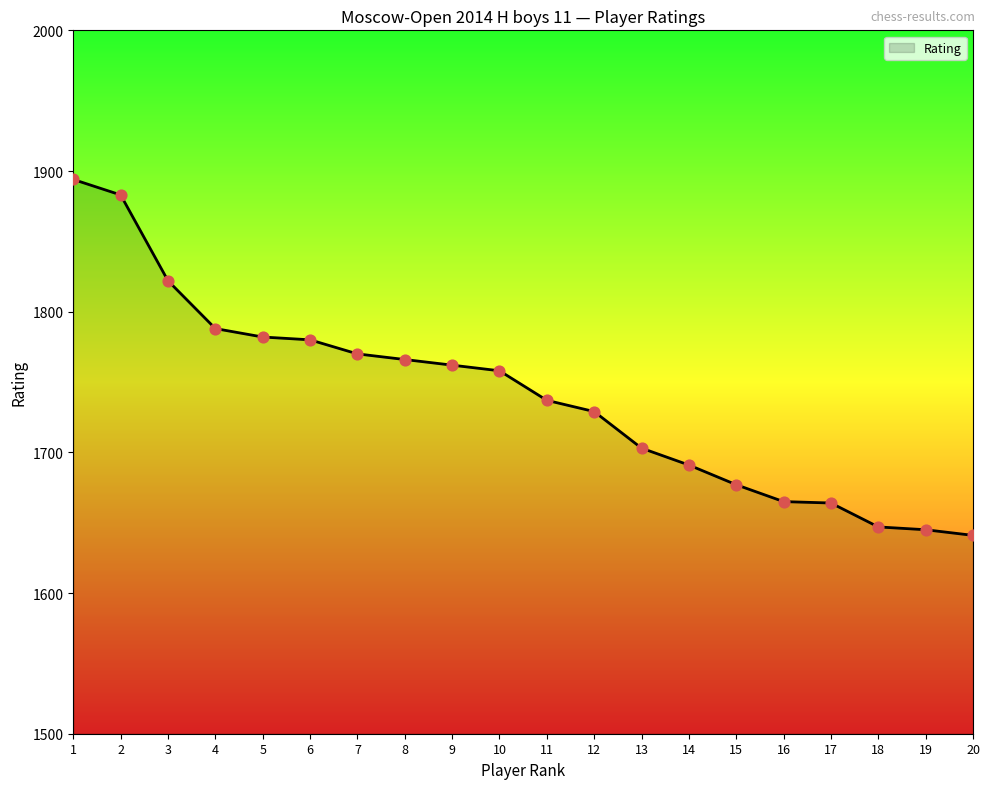

Between 19 and 14, which is larger?

14